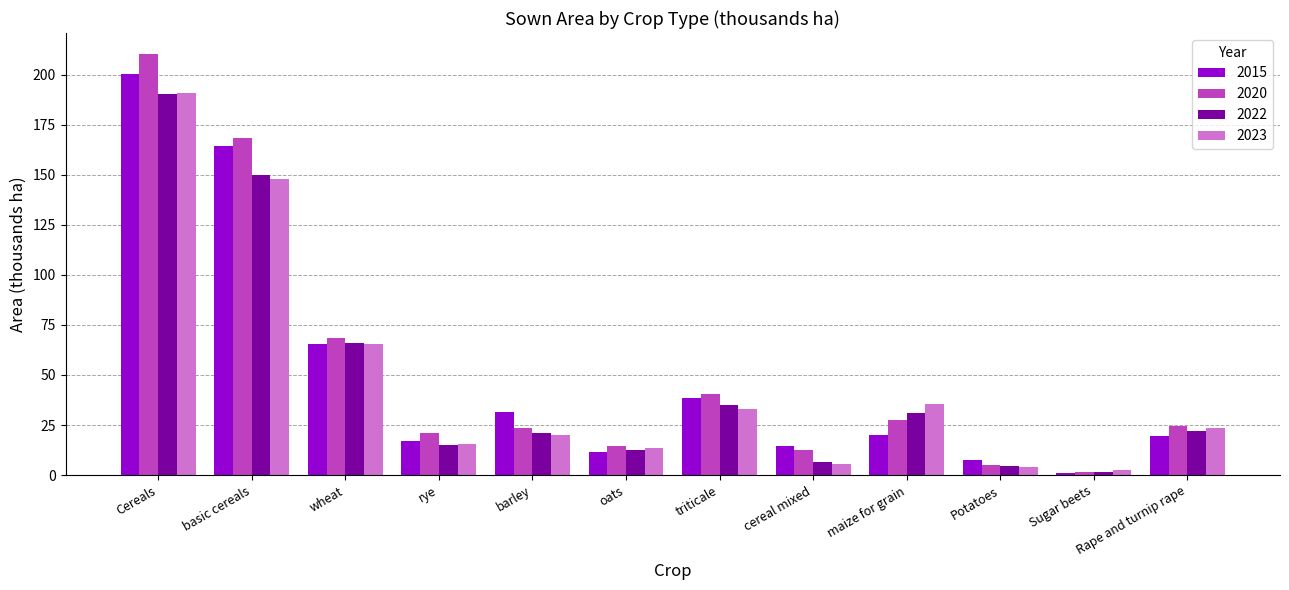

True or false: 2023 has a value of 190.6 at Cereals.

True